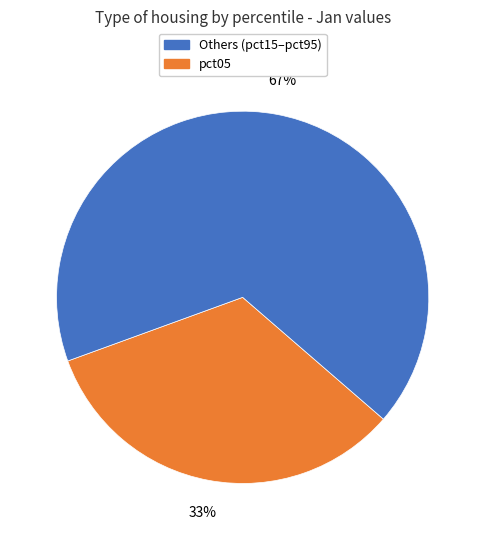

Is there any slice that represents more than half of the pie?

Yes